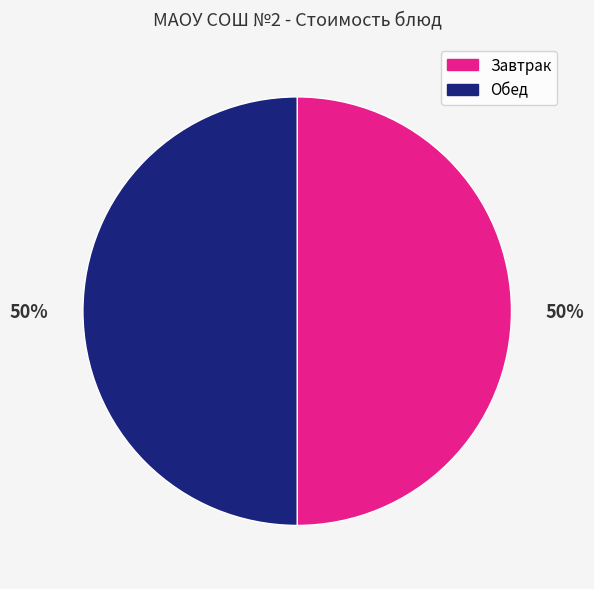

To the nearest percent, what is the average slice percentage?

50%